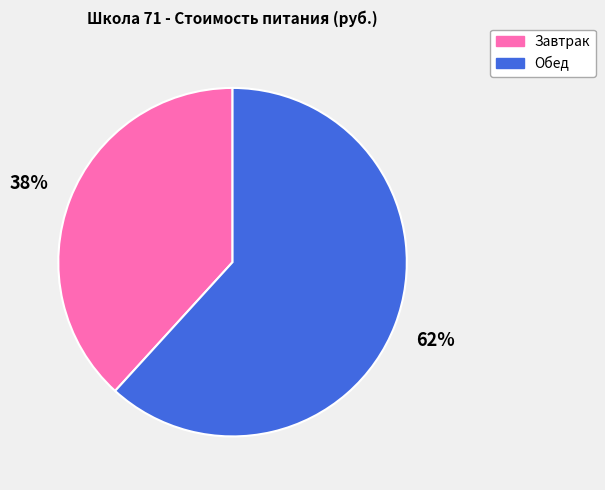

Which has a higher value, Обед or Завтрак?

Обед